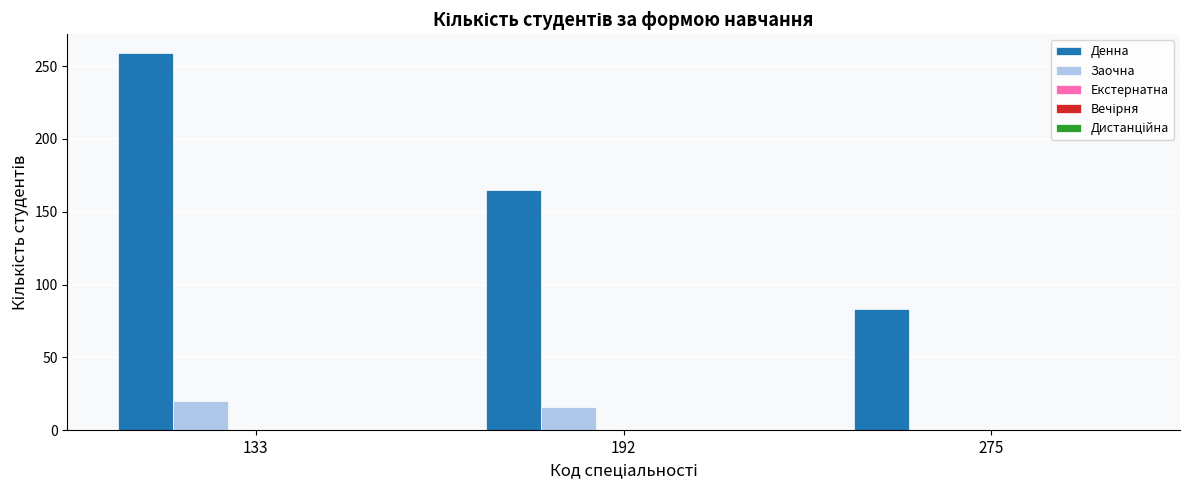

What is the maximum value shown in the chart?

259